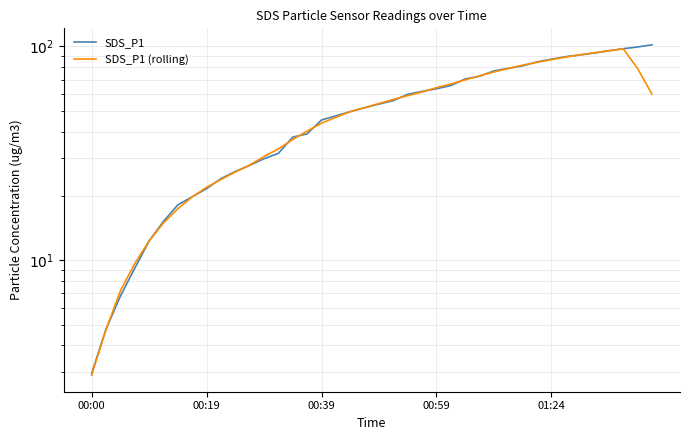

True or false: SDS_P1 has more than 1 points higher than both neighbors.

False